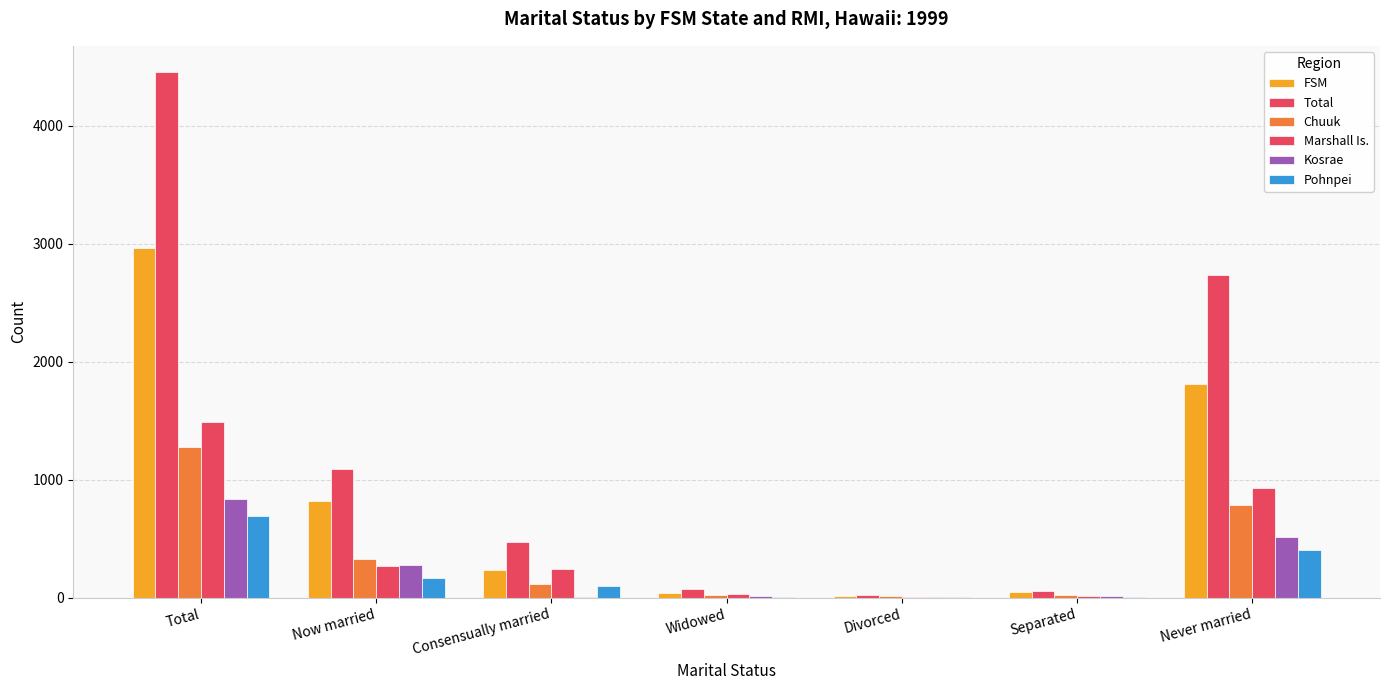

How many groups of bars are there?

7